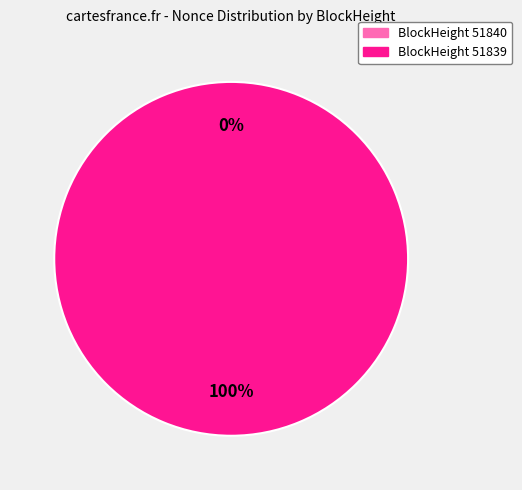

What percentage is the 51839 slice, to the nearest percent?

100%